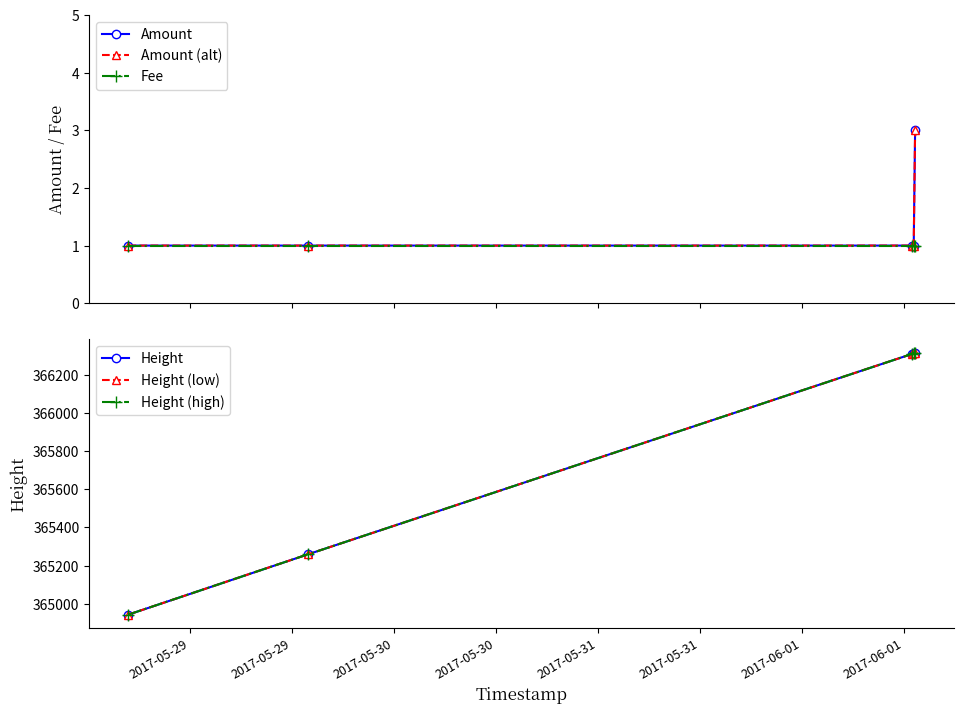

Count the number of data series in this chart.

6